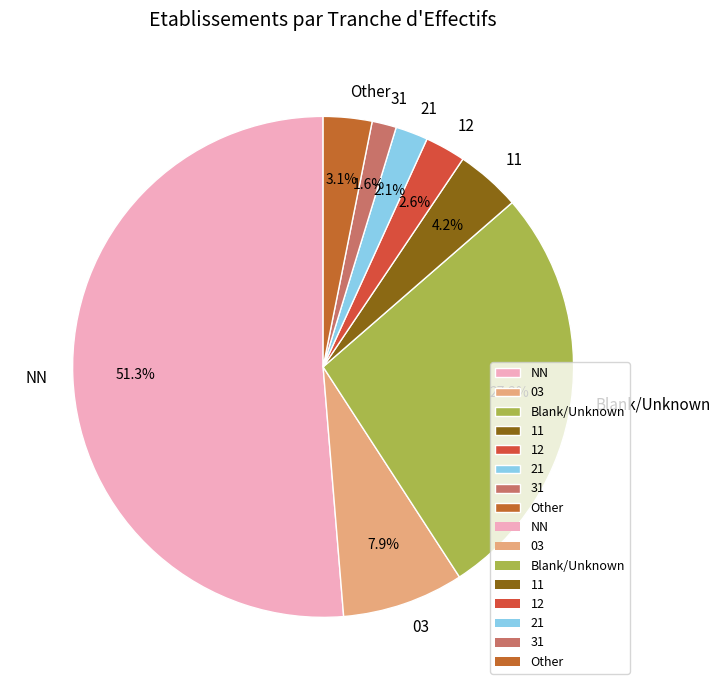

Approximately how many times larger is the value at Blank/Unknown compared to NN?

0.5